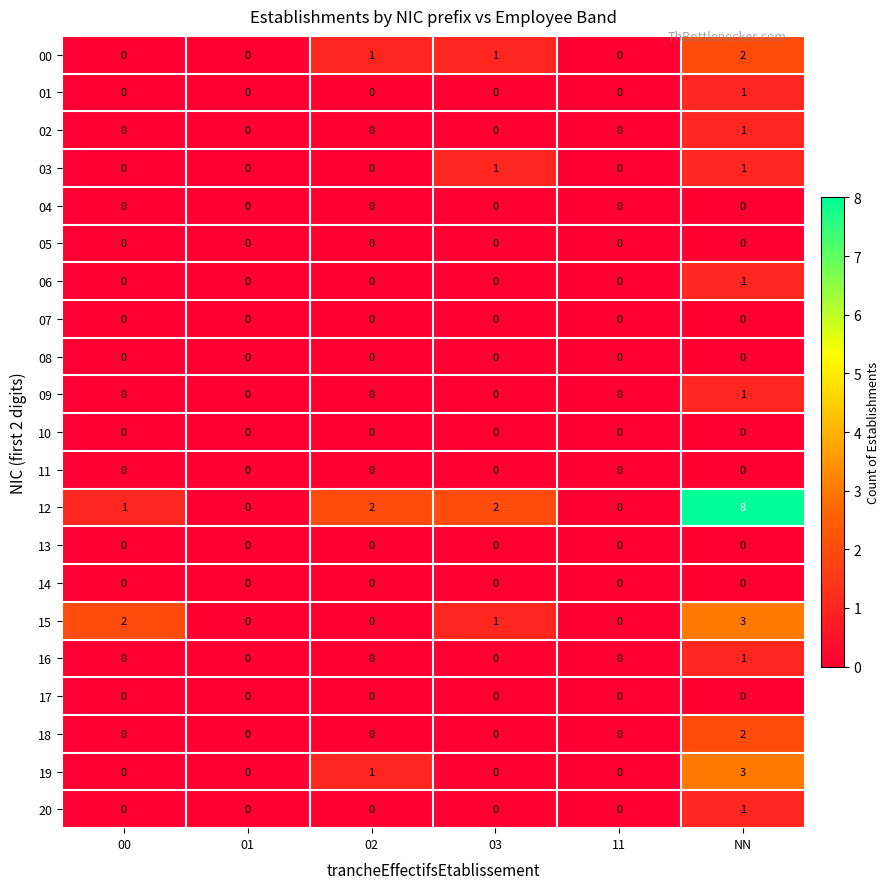

Count the 00 values in the range 0 to 1.

5